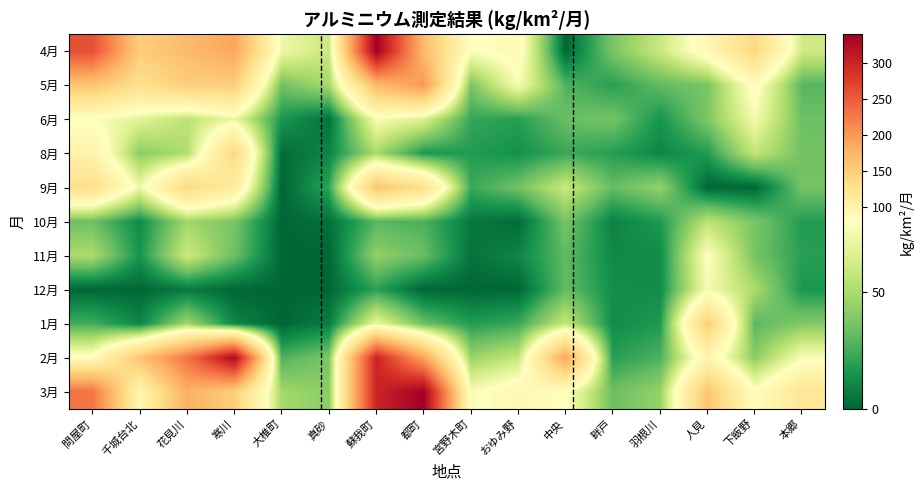

Rank the series by their maximum value, from highest to lowest.

4月, 3月, 2月, 5月, 9月, 1月, 8月, 11月, 6月, 12月, 10月